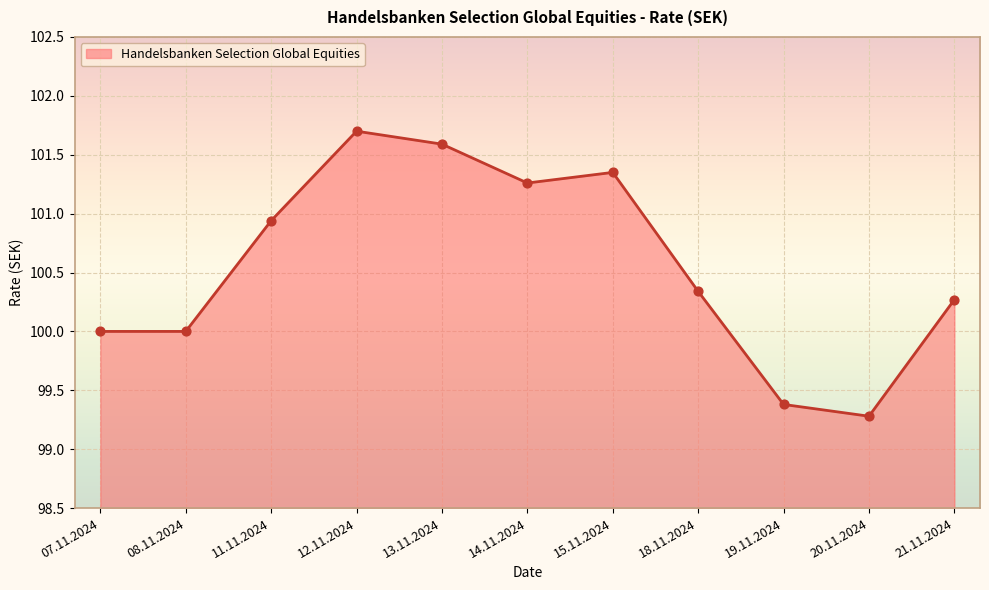

Approximately how many times larger is the value at 07.11.2024 compared to 14.11.2024?

1.0